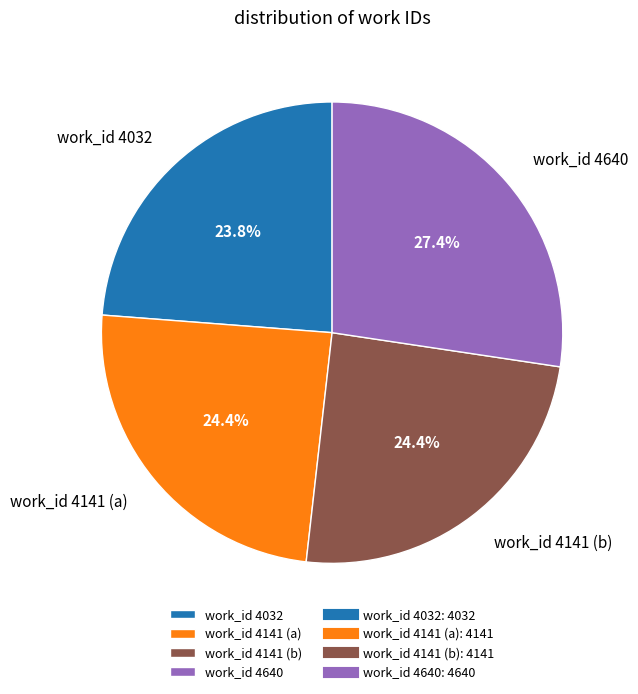

True or false: work_id 4141 (b) accounts for 15% of the total.

False